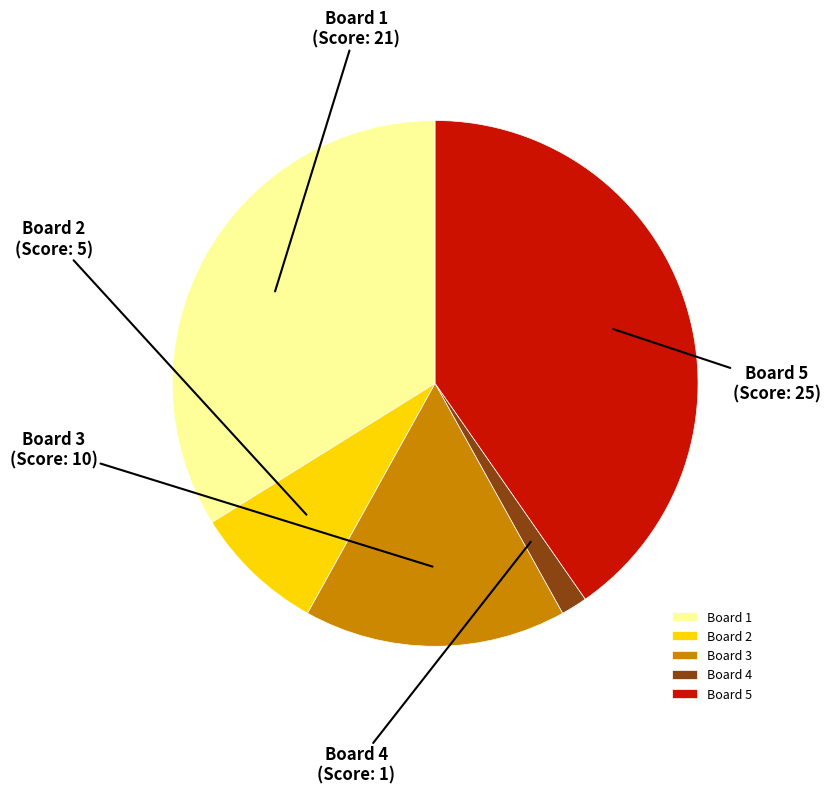

Approximately how many times larger is the value at Board 3 compared to Board 1?

0.5